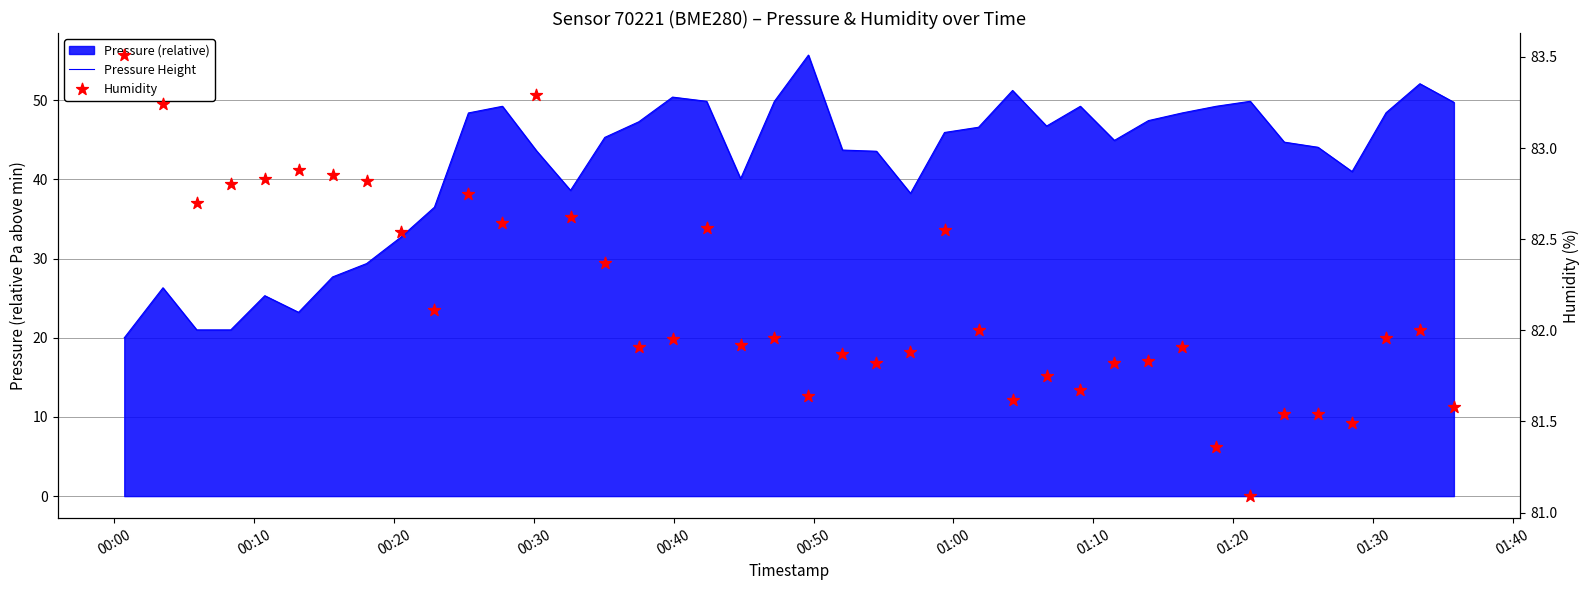

Which series contains the highest Y value?

Humidity